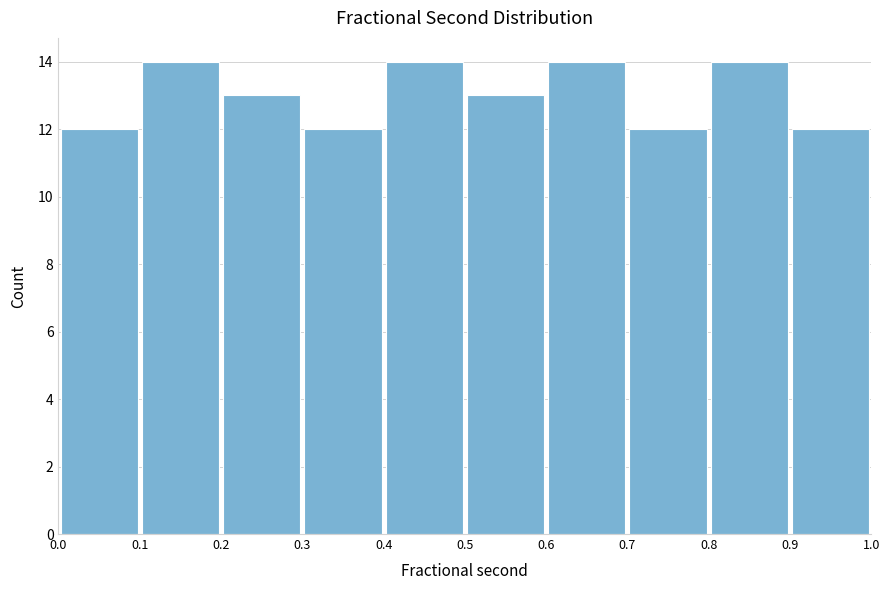

Reading left to right, list every bar in this chart as the range it spans on the x-axis followed by its height. The values are not printed on the chart, so give them approximately, as read against the axis.

0.0 to 0.1: 12
0.1 to 0.2: 14
0.2 to 0.3: 13
0.3 to 0.4: 12
0.4 to 0.5: 14
0.5 to 0.6: 13
0.6 to 0.7: 14
0.7 to 0.8: 12
0.8 to 0.9: 14
0.9 to 1.0: 12